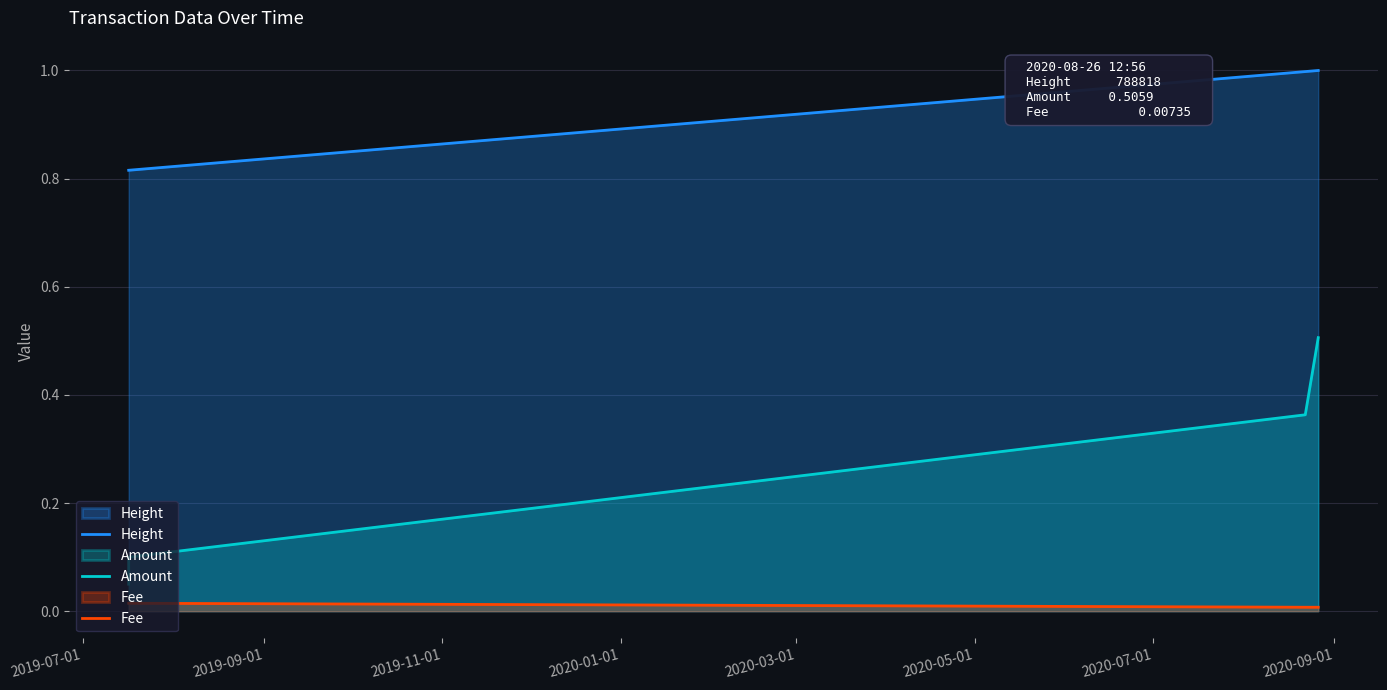

Reading left to right, what are all the values shown in this chart?

Height: 0.8	0.8	1.0	1.0
Amount: 0.1	0.1	0.4	0.5
Fee: 0.0	0.0	0.0	0.0